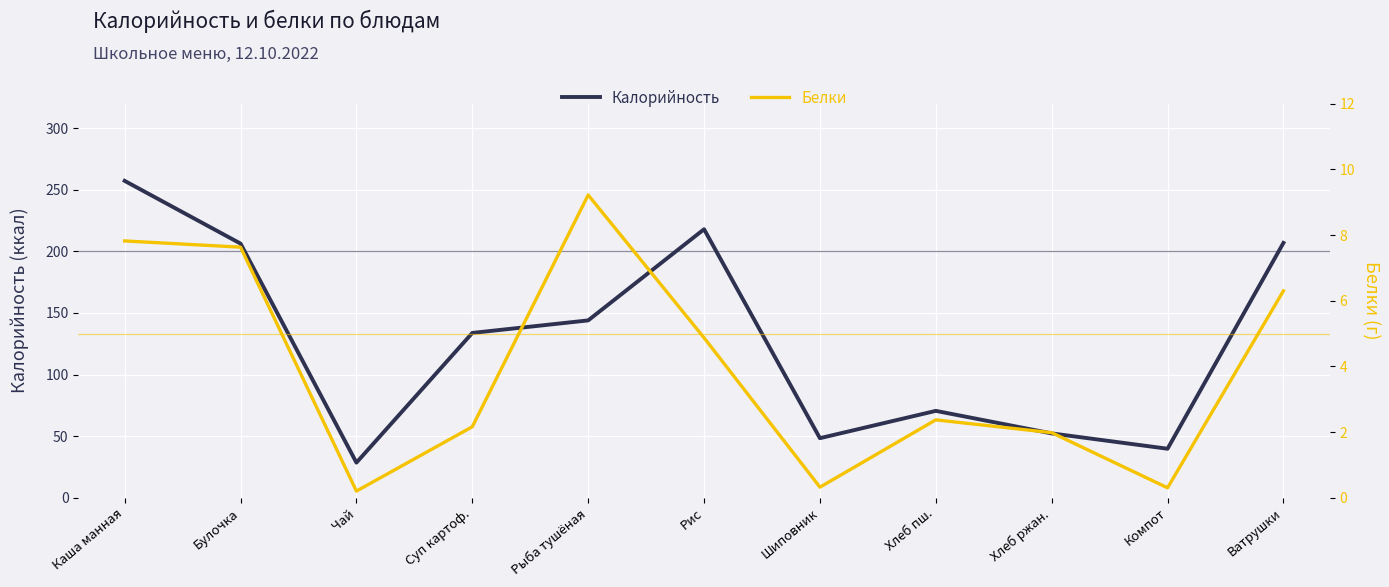

True or false: Калорийность and Белки intersect in this chart.

False